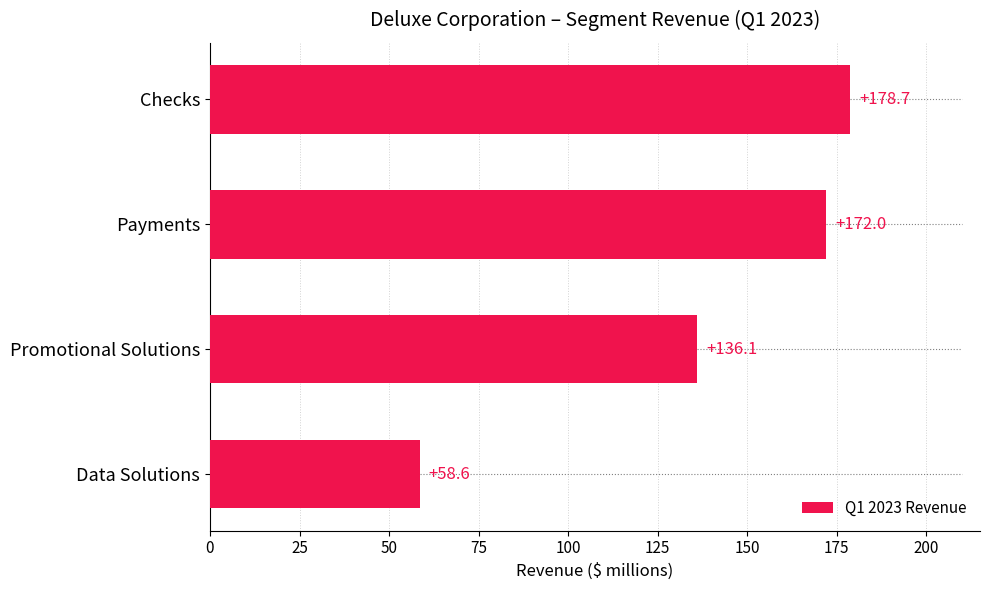

At which label is the value closest to 118?

Promotional Solutions